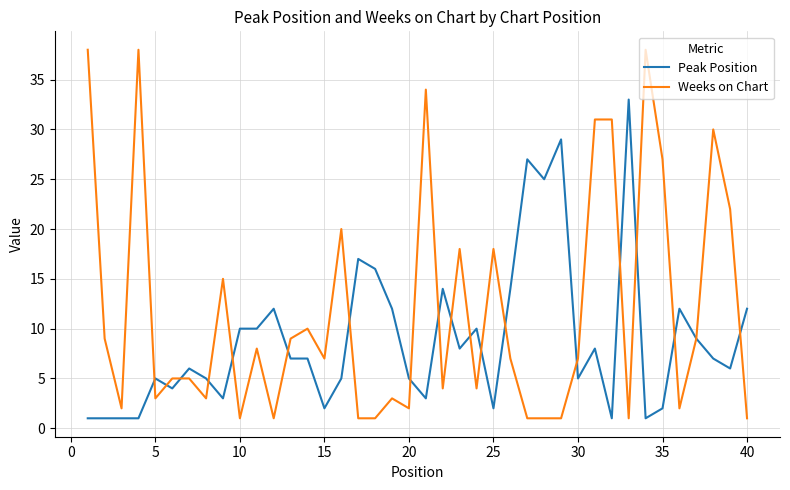

What is the maximum value for Weeks on Chart?

38